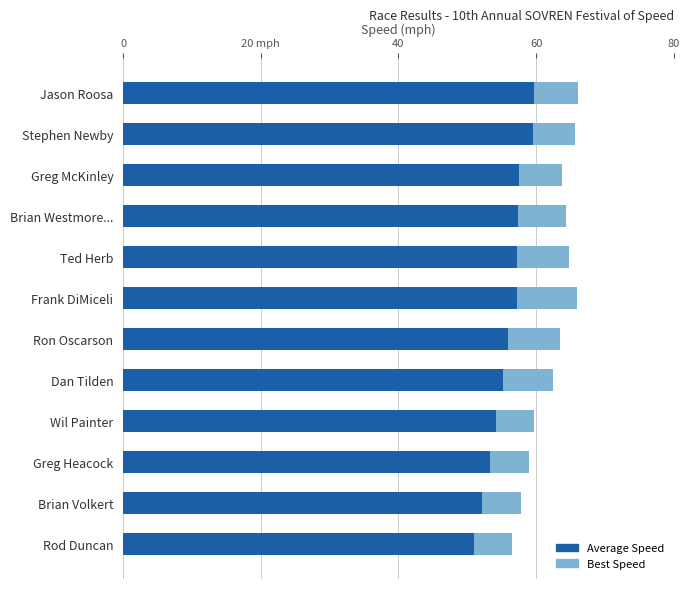

Does the chart contain stacked bars?

No